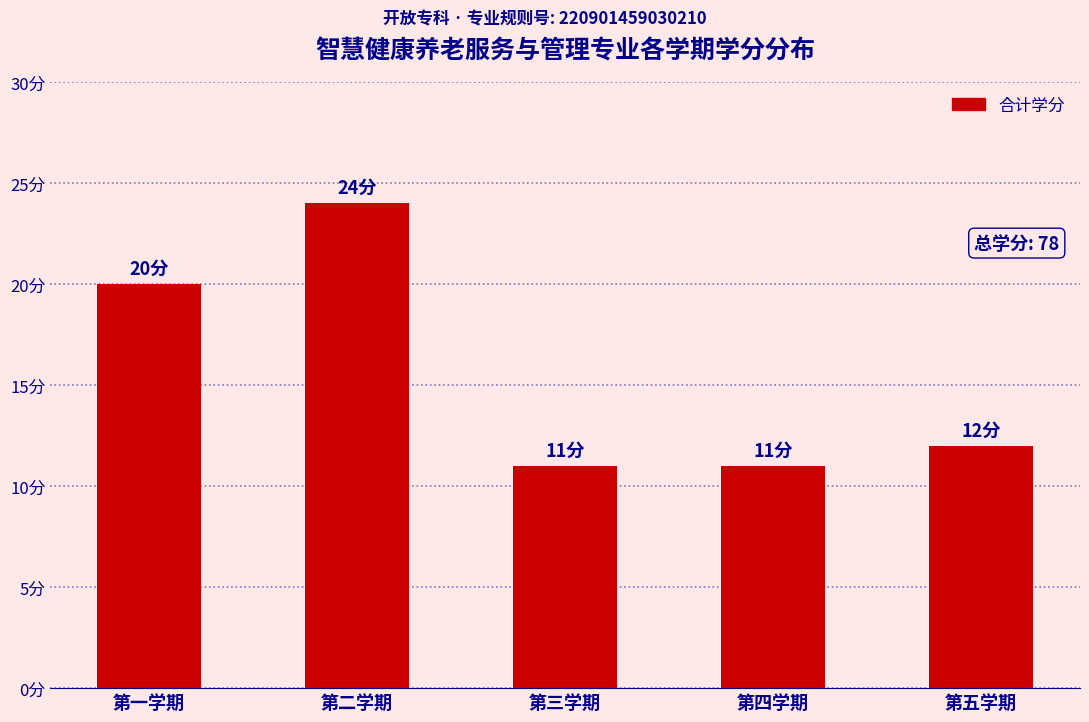

Reading left to right, what are all the values shown in this chart?

20	24	11	11	12